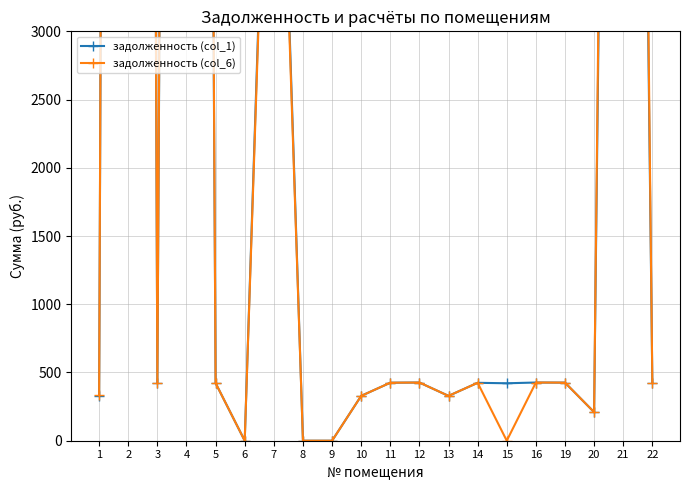

True or false: задолженность (col_6) and задолженность (col_1) cross at least once.

False